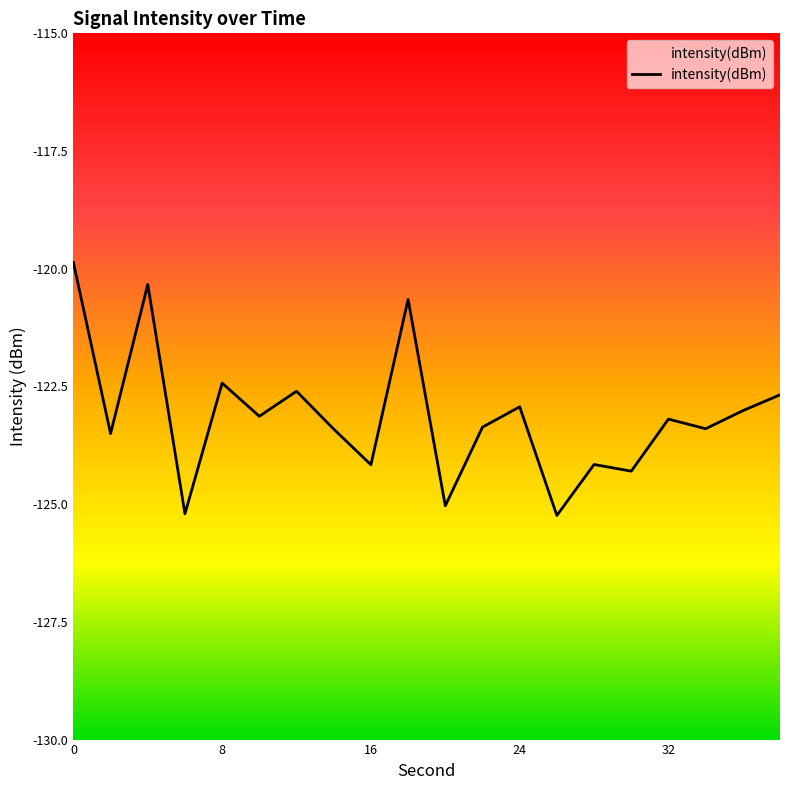

How many lines are shown in the chart?

1